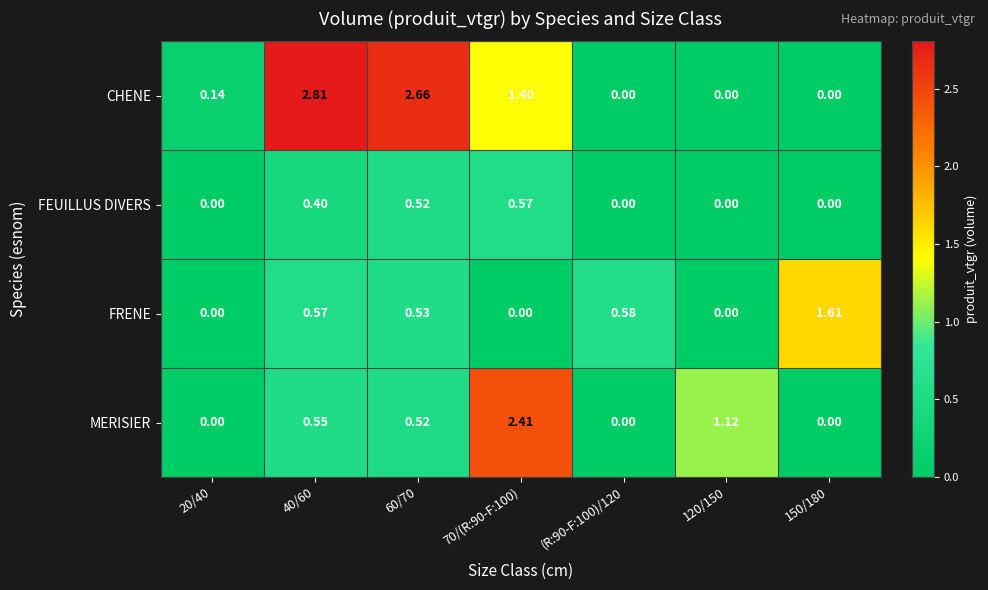

Is the value of MERISIER at 120/150 greater than the value of CHENE at 40/60?

No